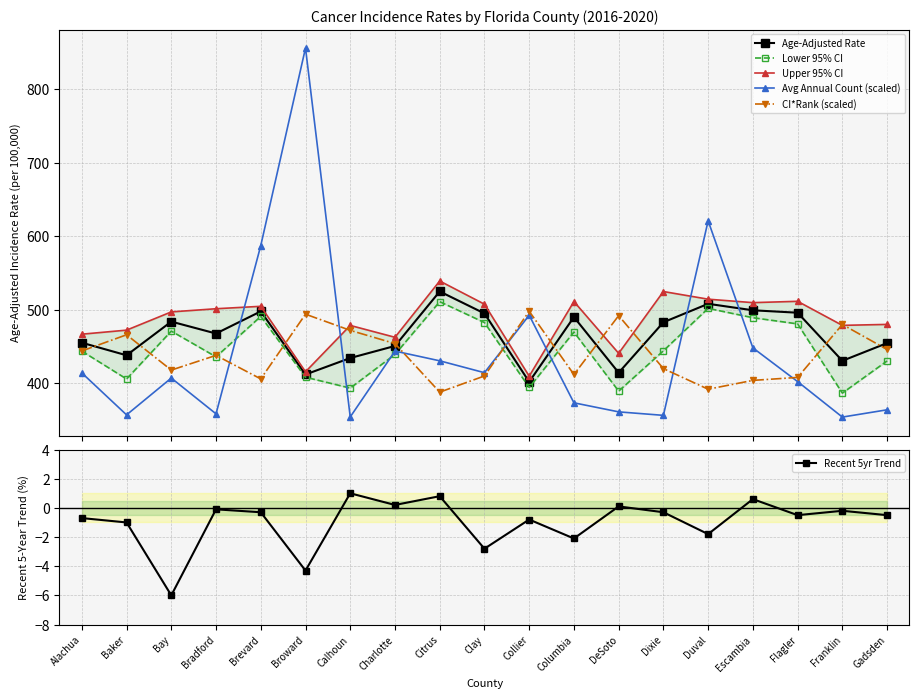

What is the sum of all CI*Rank (scaled) values?

8342.0